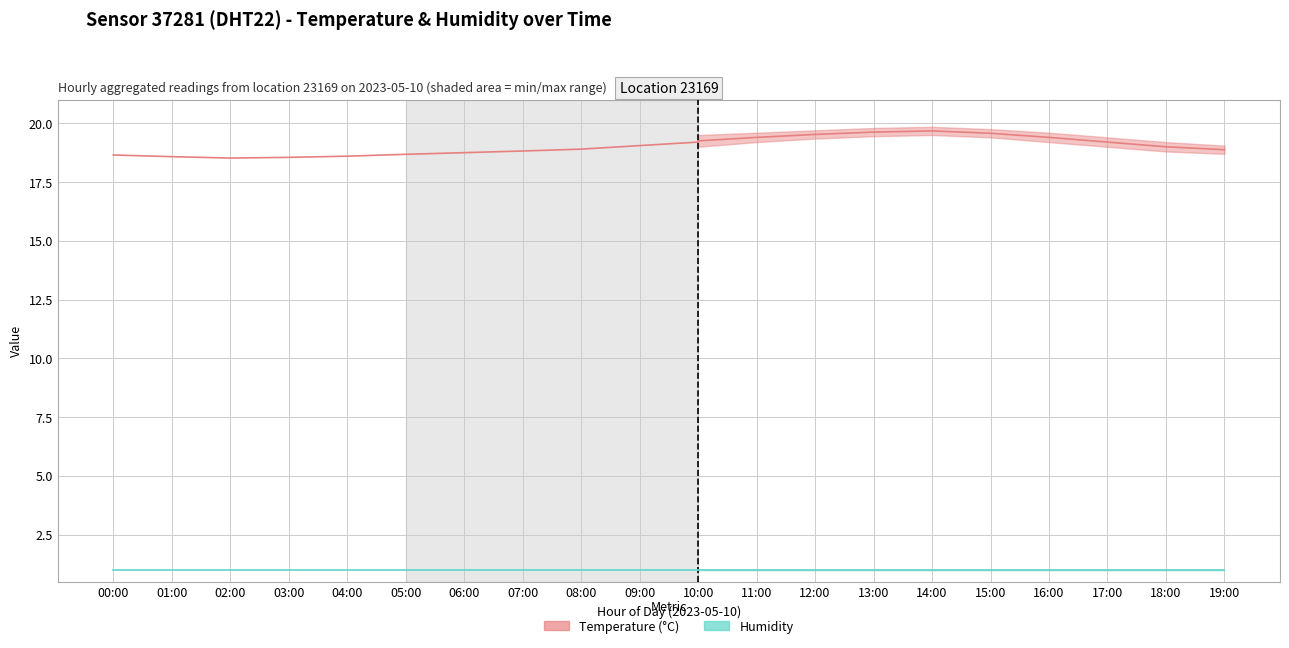

Does the chart have visible grid lines?

Yes